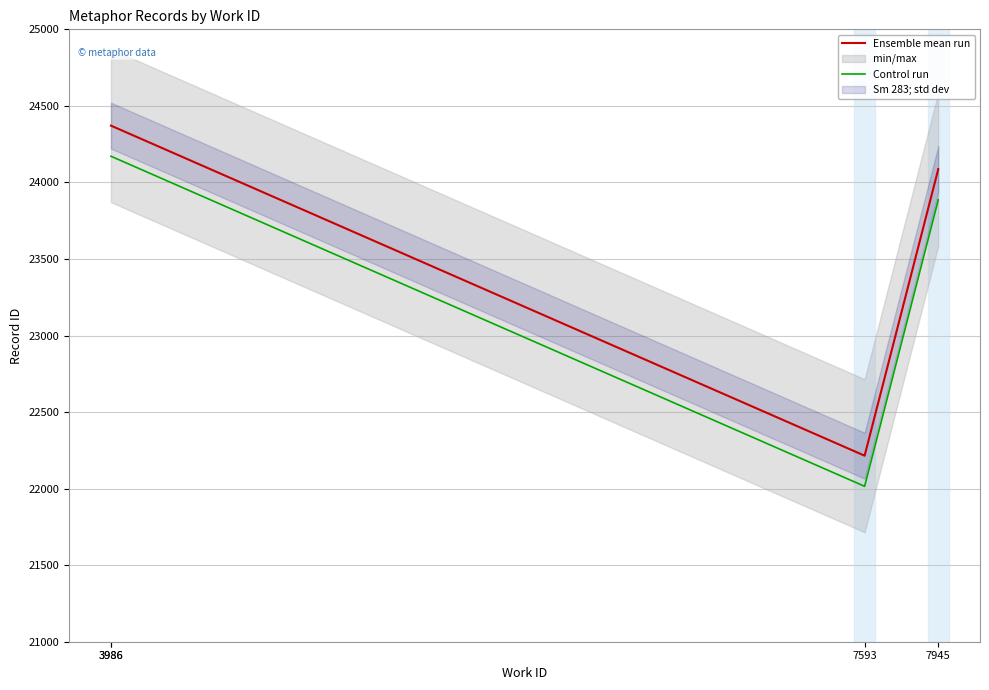

What is the total value across all series at 3986?

48542